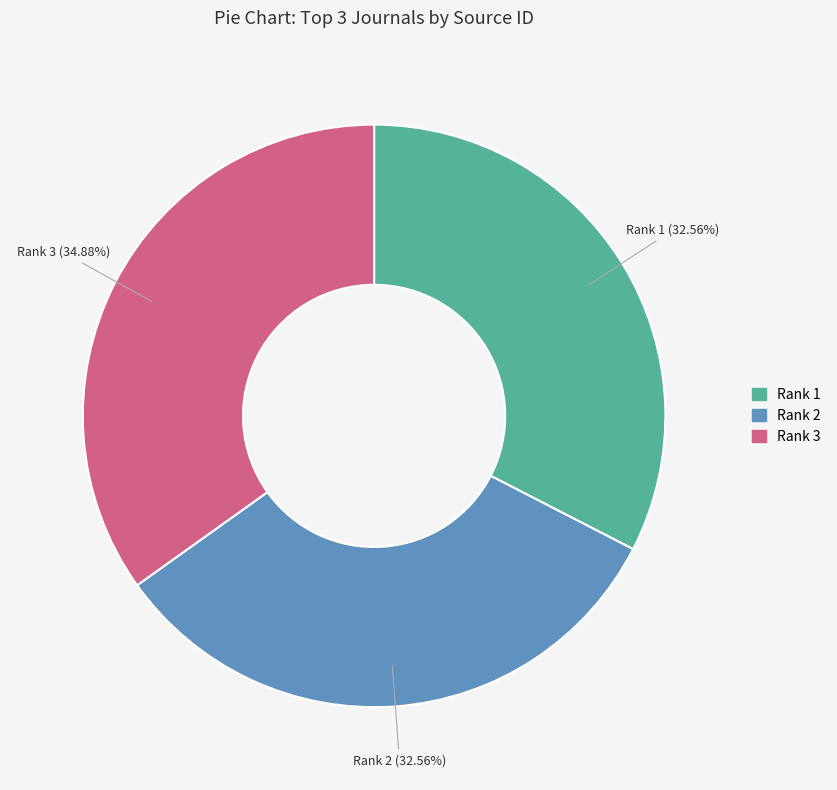

Is there any slice that represents more than half of the pie?

No